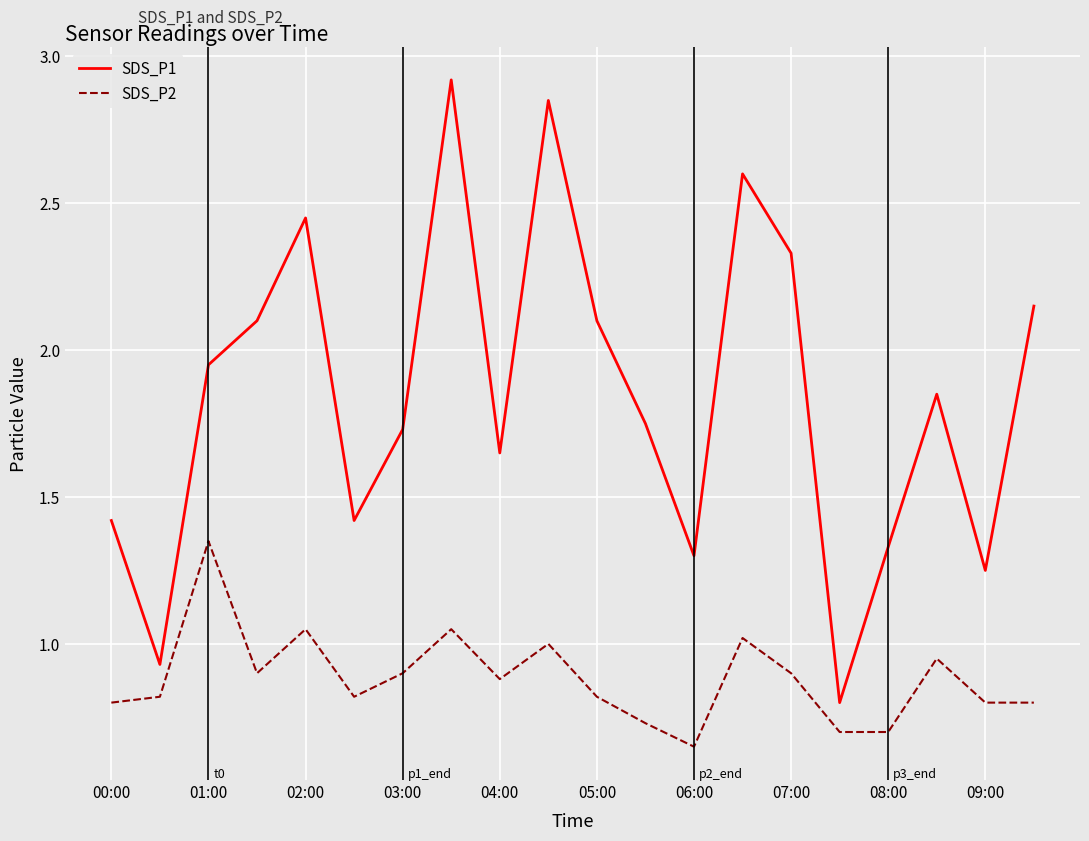

List the series in order of their peak value, lowest first.

SDS_P2, SDS_P1